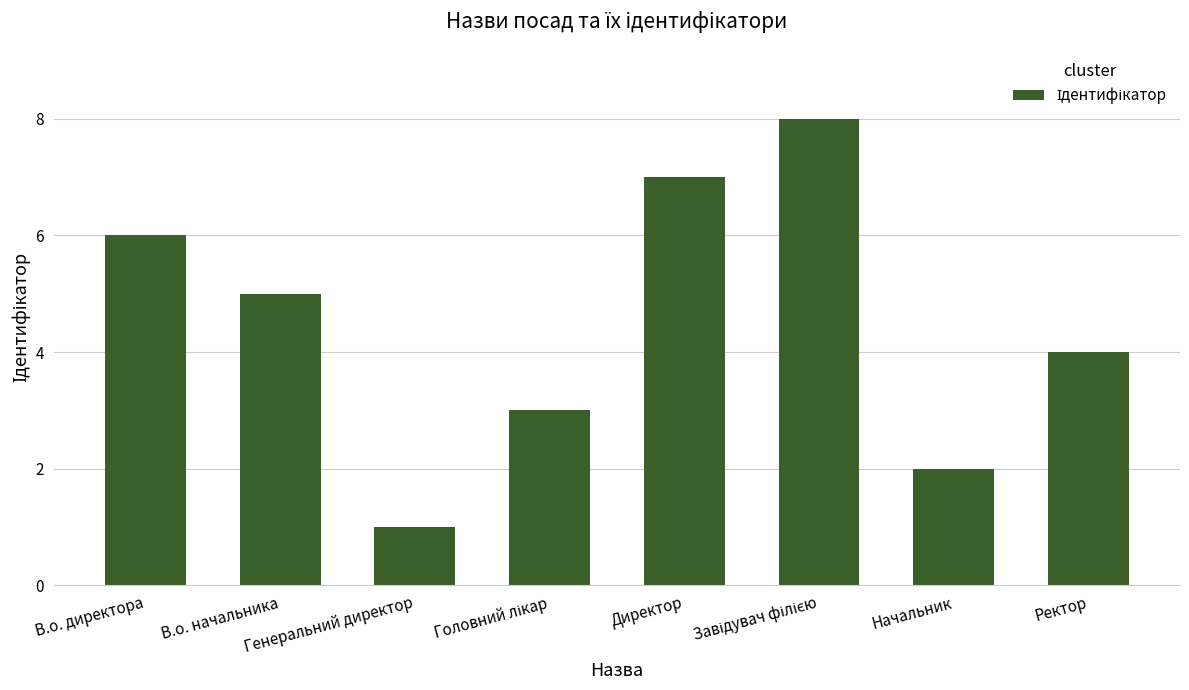

How many data points does each series have?

8